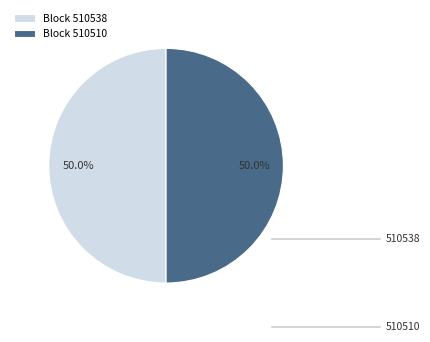

Approximately how many times larger is the value at Block 510510 compared to Block 510538?

1.0